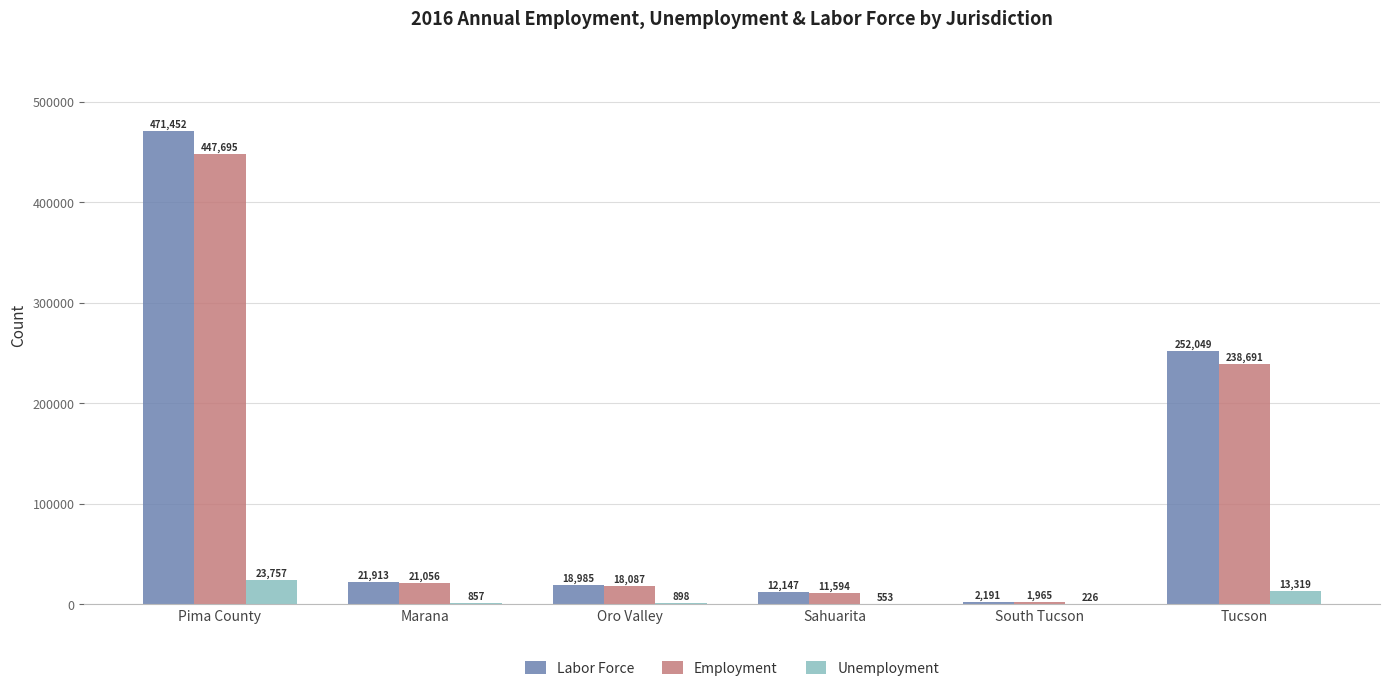

Count the number of categories in the chart.

6